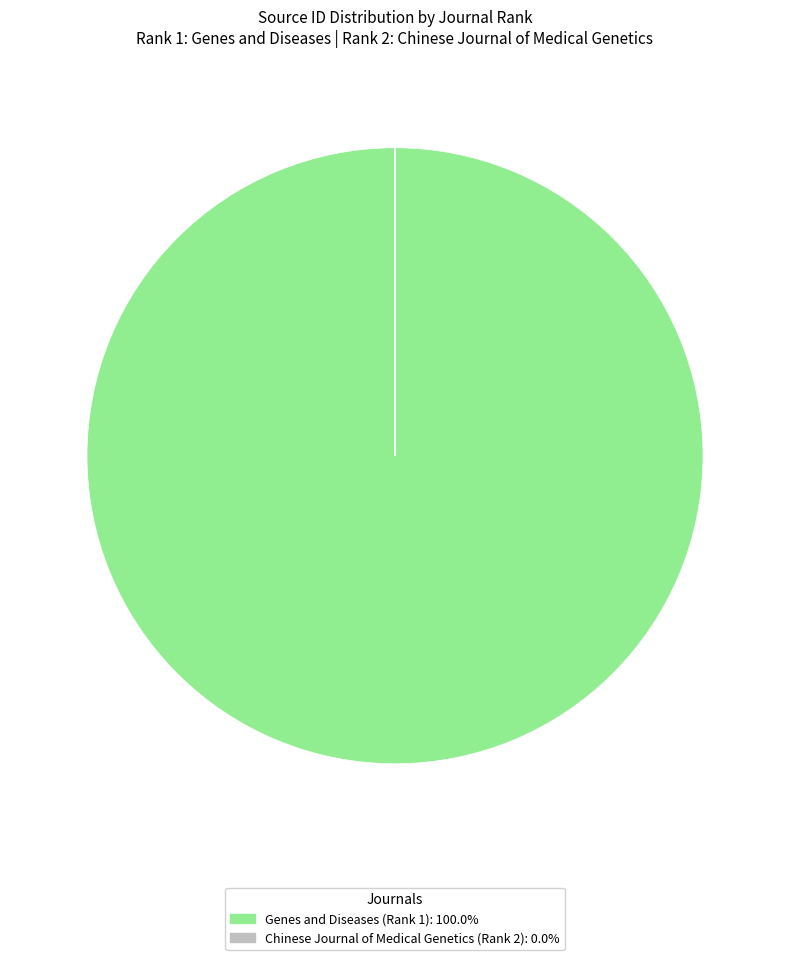

Which slice is the largest?

Genes and Diseases (Rank 1)